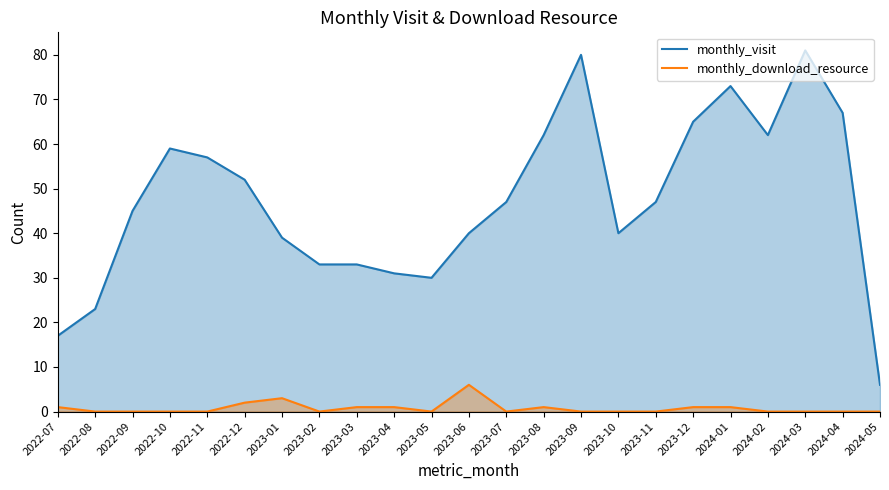

How many categories are shown in the chart?

23